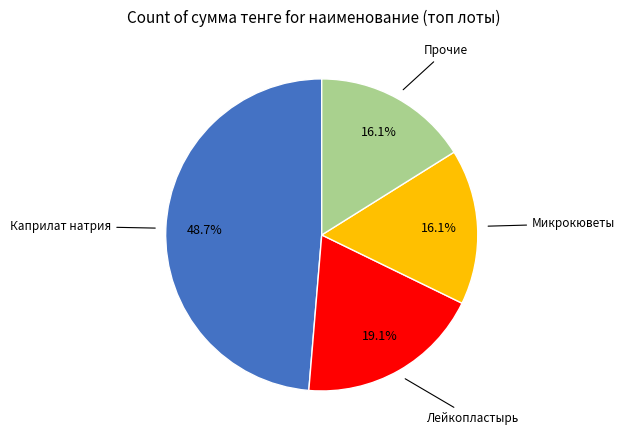

How many segments does this pie chart have?

4